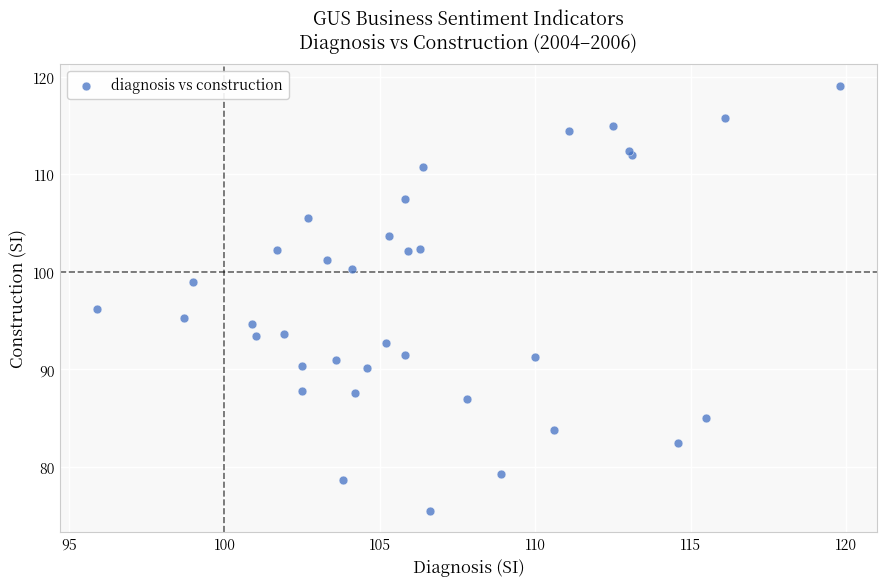

What Y value in the scatter plot is closest to 97?

96.2